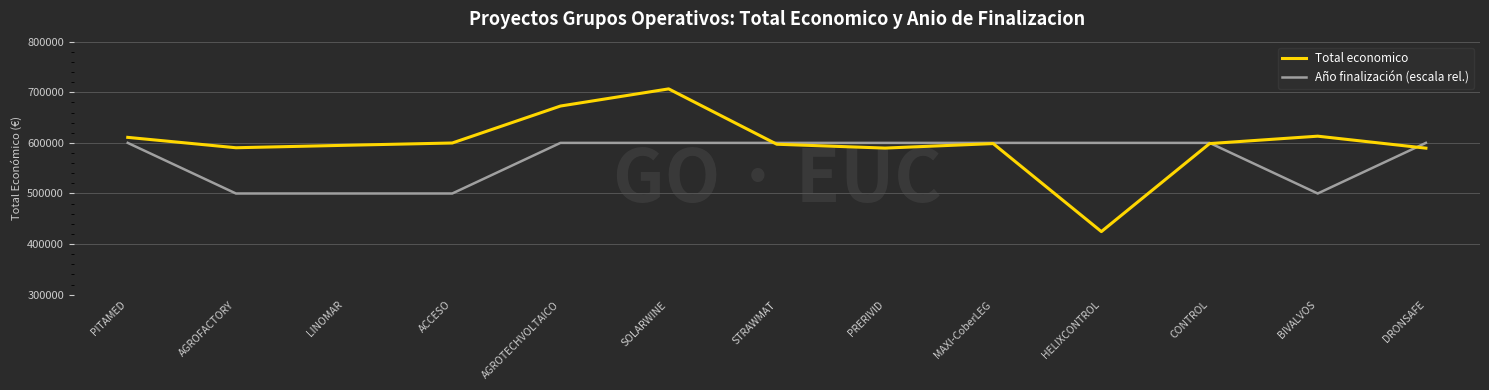

How many lines are shown in the chart?

2